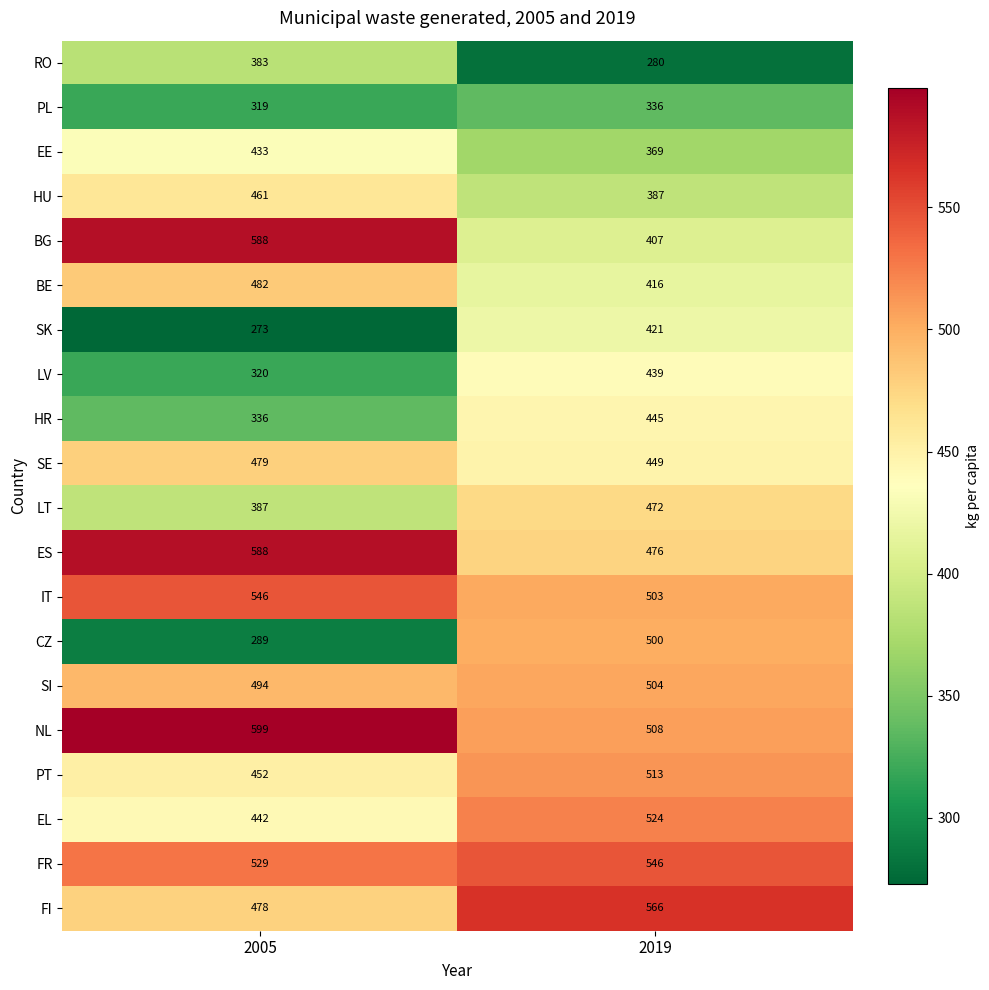

What is the smallest value displayed?

273